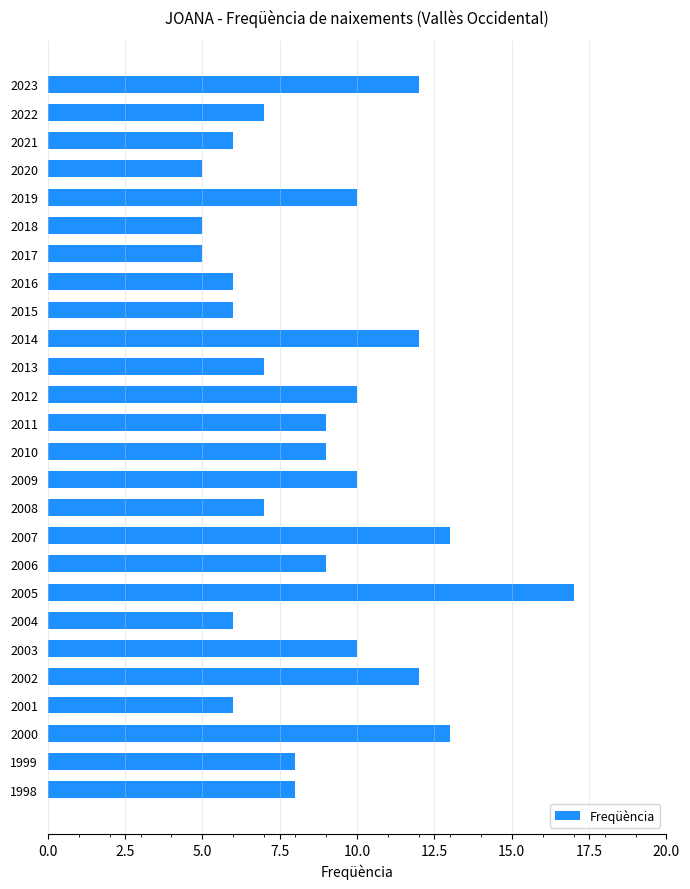

Approximately how many times larger is the value at 2001 compared to 2023?

0.5